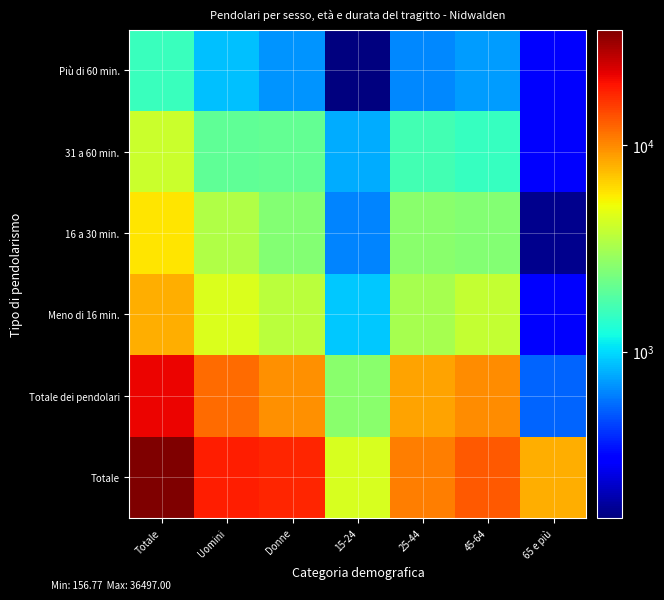

At which label does 16 a 30 min. first exceed 2521?

Totale